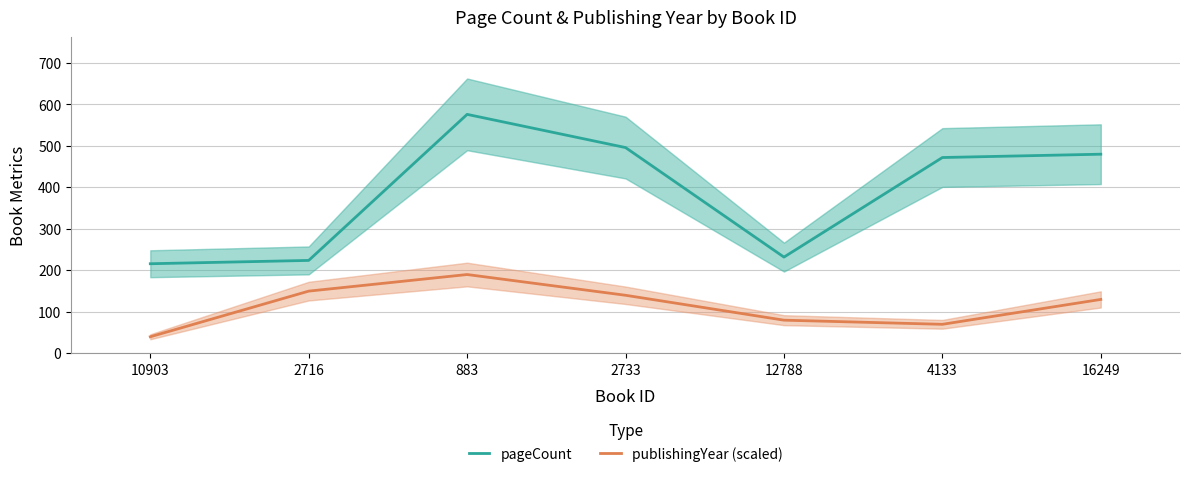

In publishingYear (scaled), how many points are lower than both neighbors (excluding endpoints)?

1